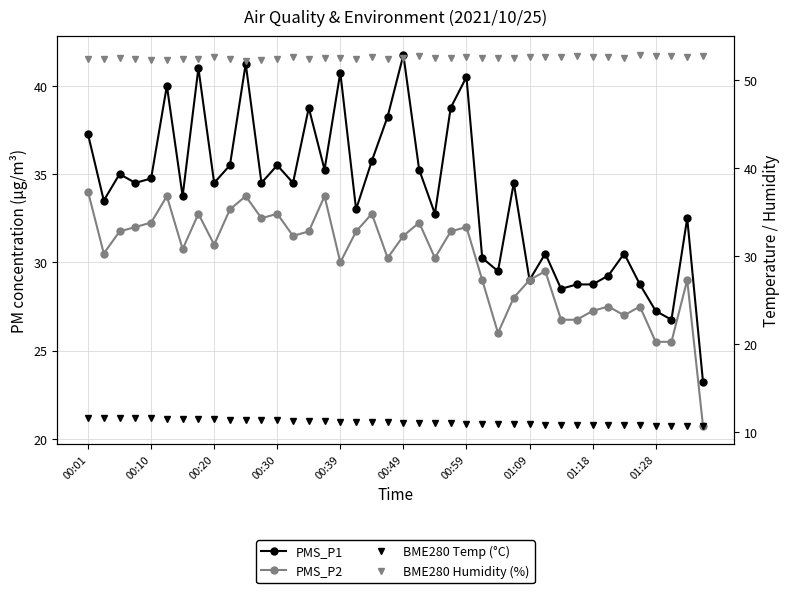

What is the highest value of the PMS_P2 series?

34.0